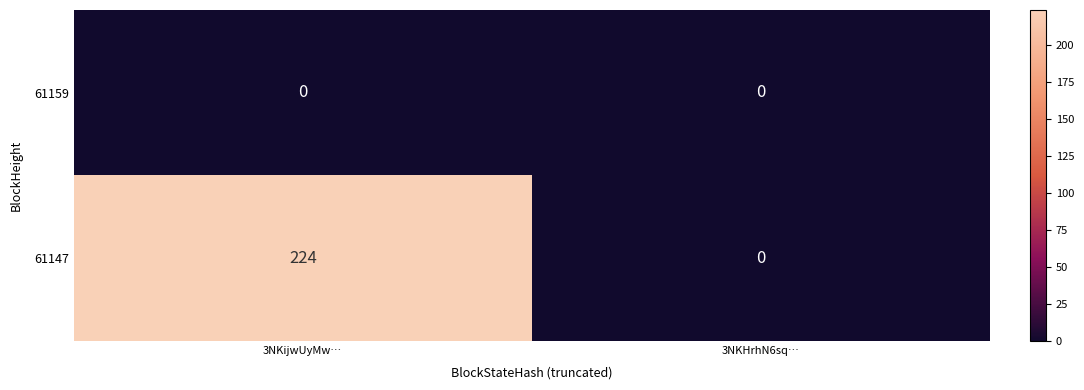

At which category is the sum across all series the highest?

3NKijwUyMw…